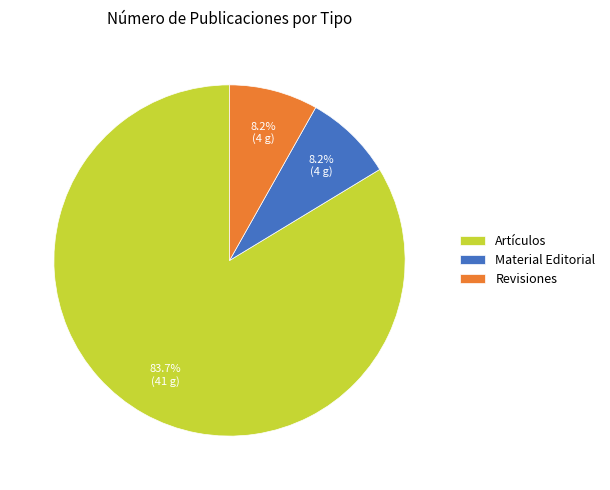

Which slice is the largest?

Artículos